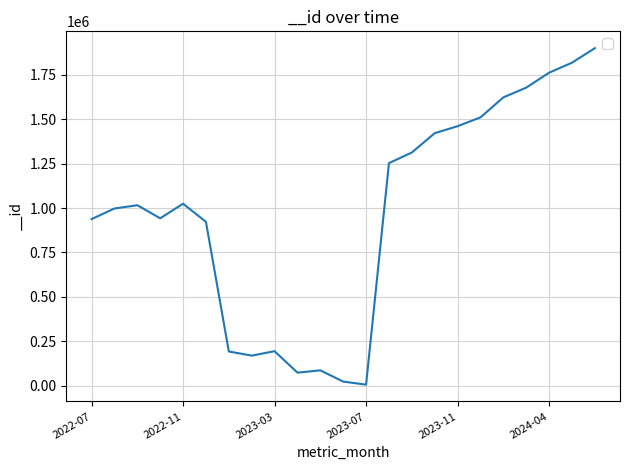

What is the average value?

970599